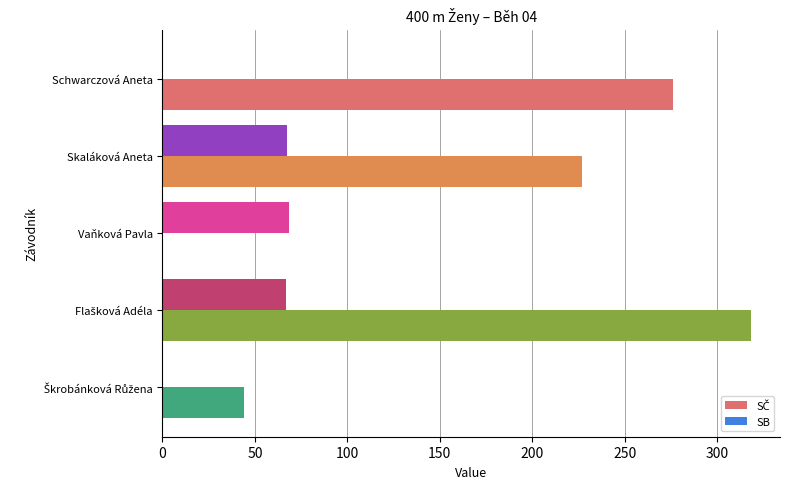

What is the greatest value displayed?

318.0